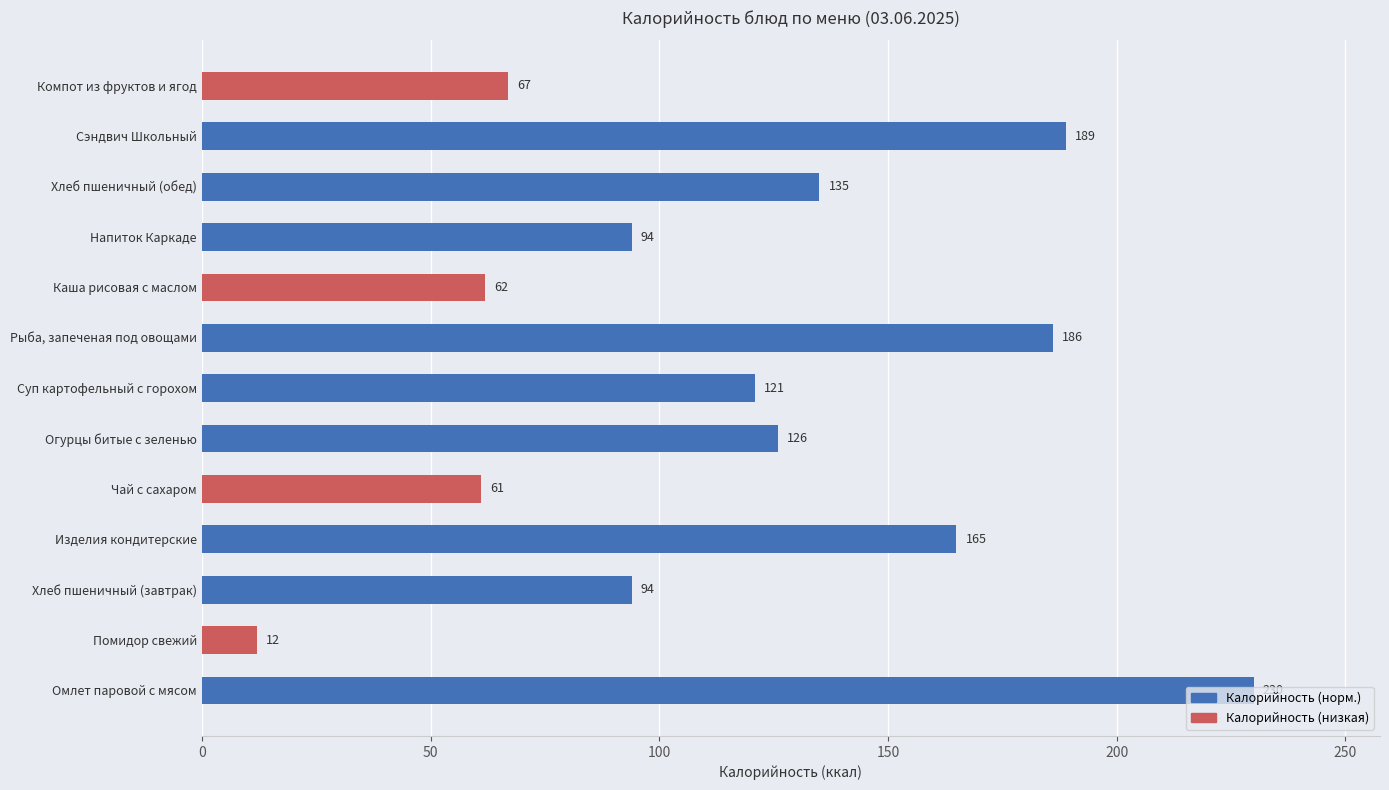

The chart shows a value of 12 at Помидор свежий. True or false?

True